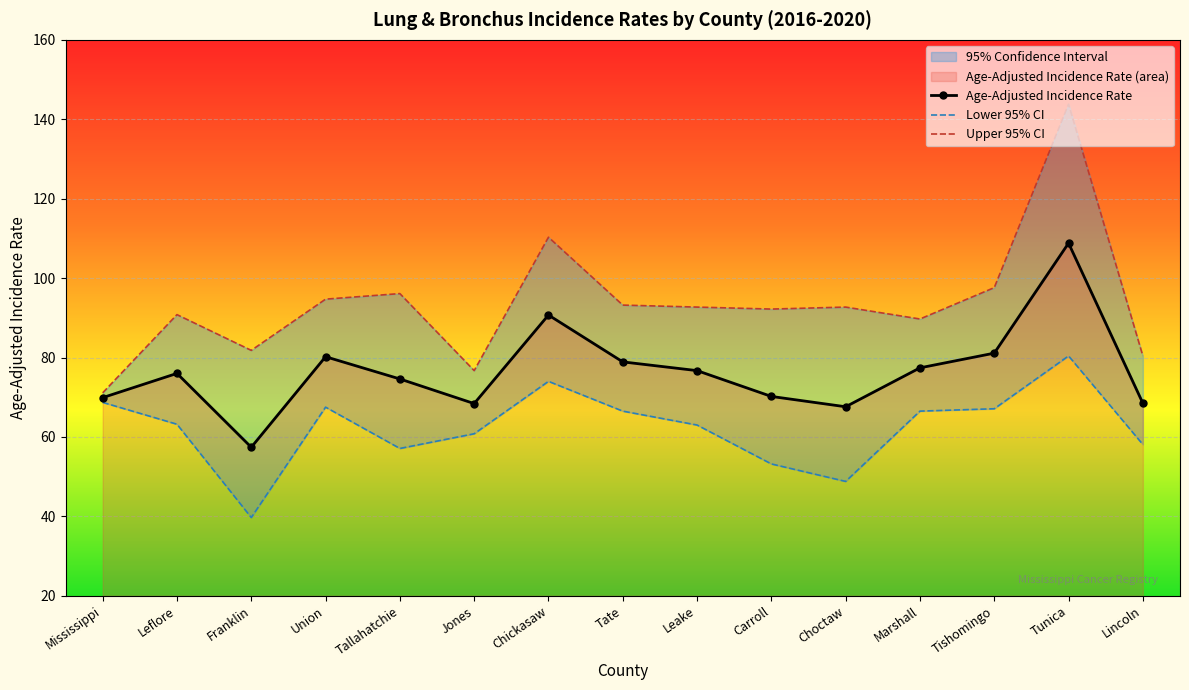

At which category is the sum across all series the highest?

Tunica